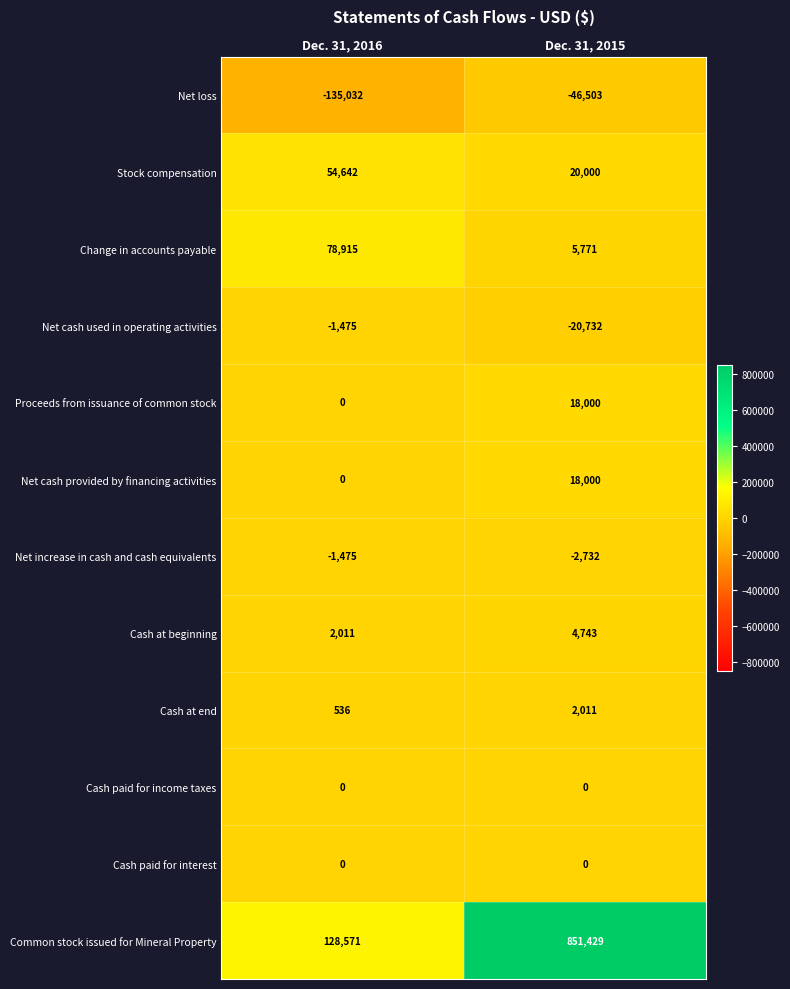

The Cash at end series shows 863 at Dec. 31, 2016. True or false?

False